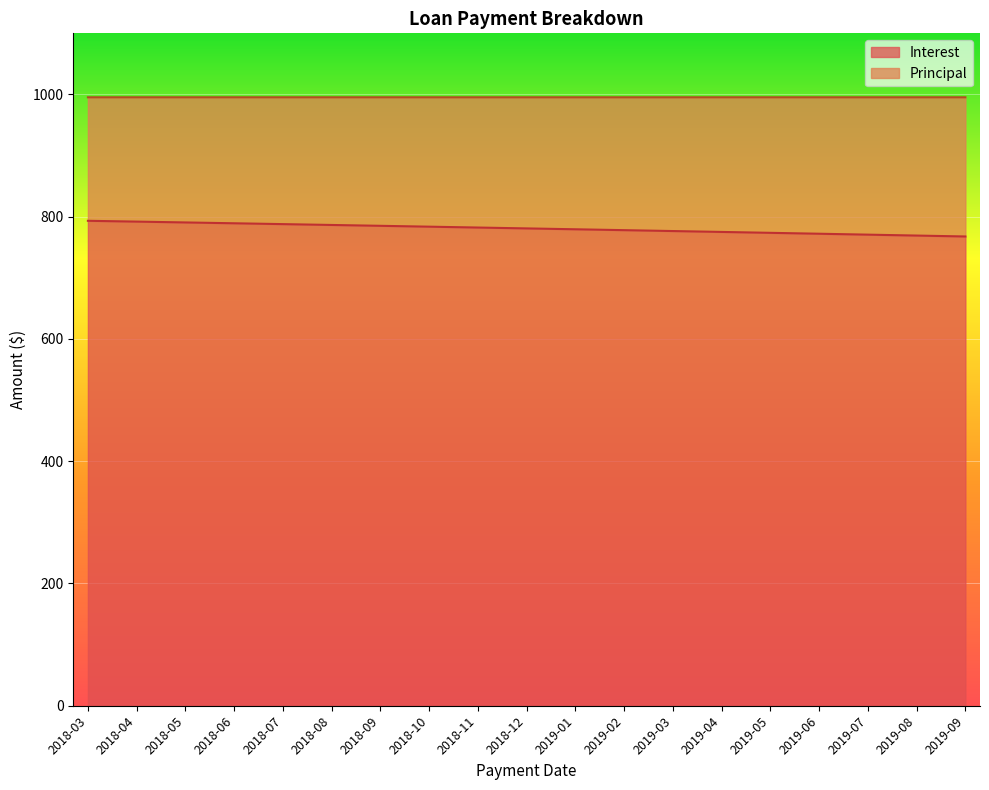

Where is the data nearest to the value 780?

2019-01